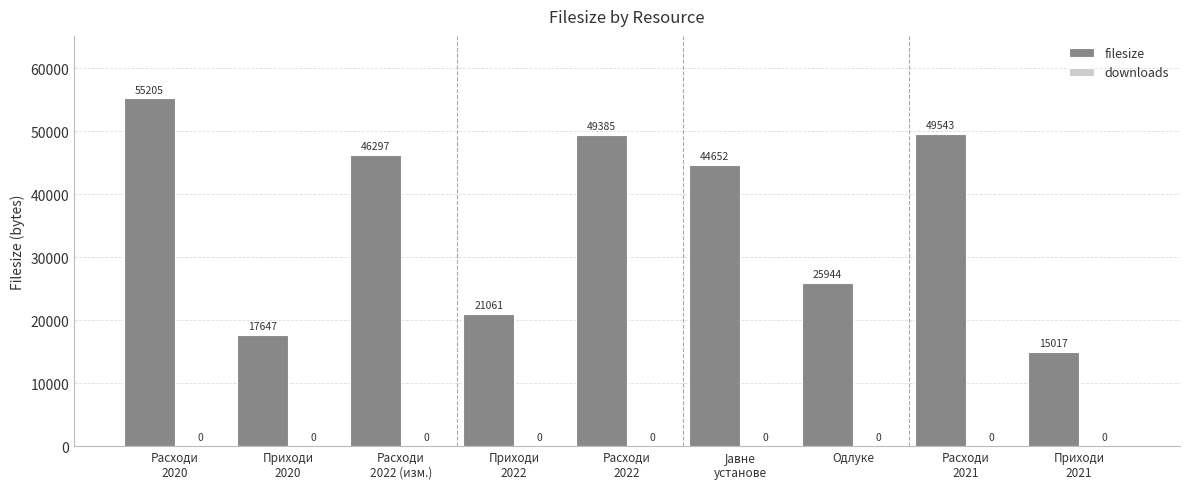

Are the bars horizontal?

No